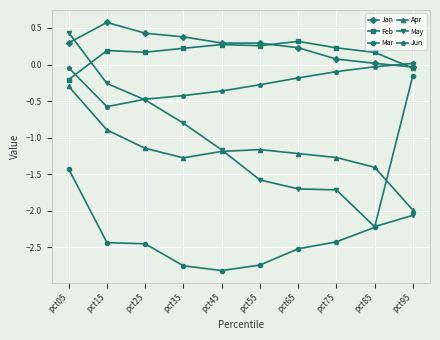

Is the value of Apr at pct55 greater than the value of Jun at pct05?

No